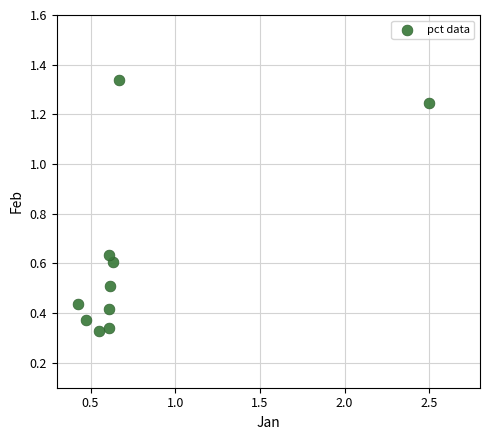

What is the average X value?

0.8